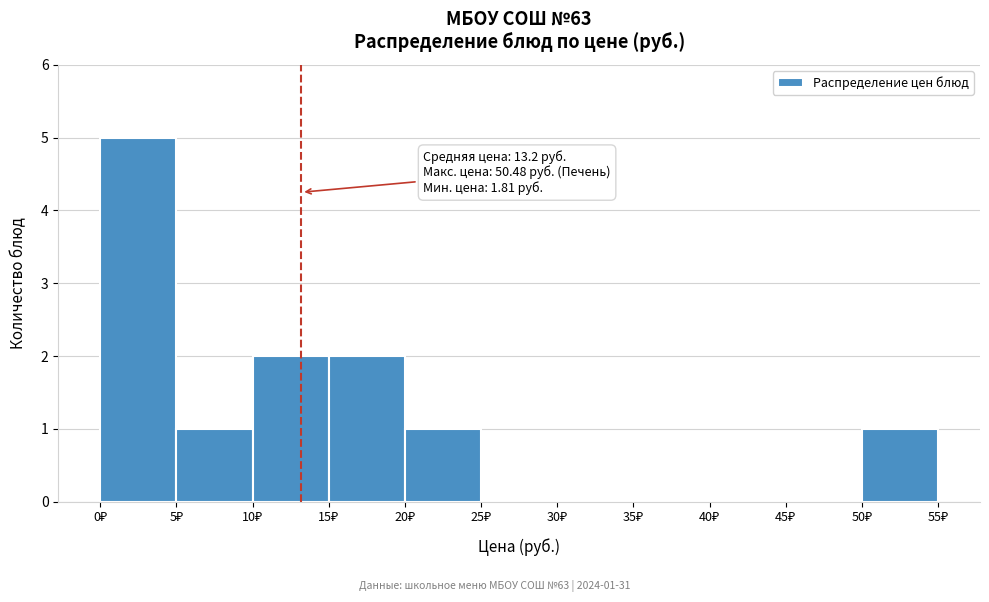

Which range on the x-axis has the tallest bar?

0 to 5